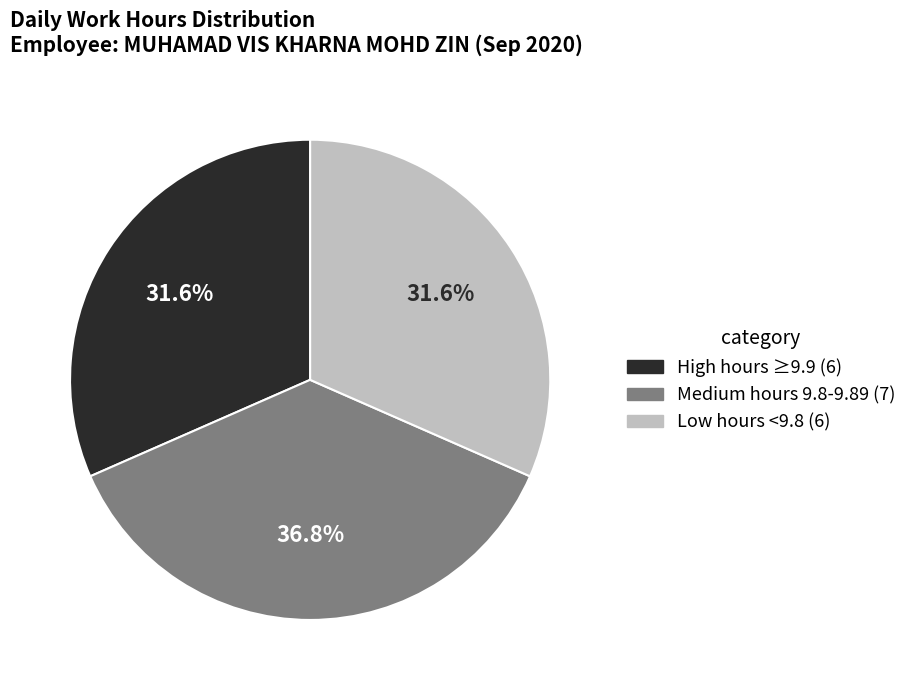

What is the largest slice in the pie chart?

Medium hours 9.8-9.89 (7)